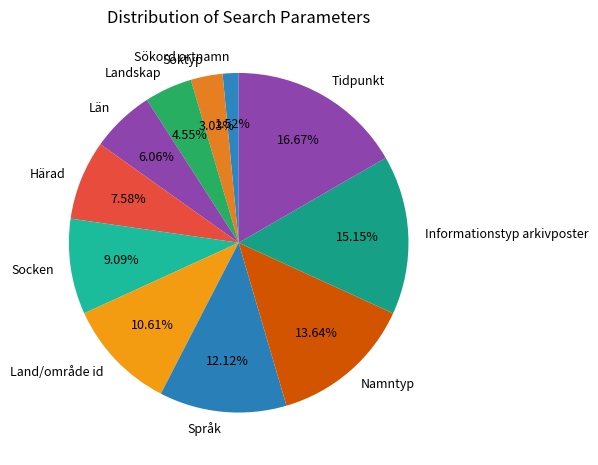

What portion of the pie excludes Socken?

90.9%